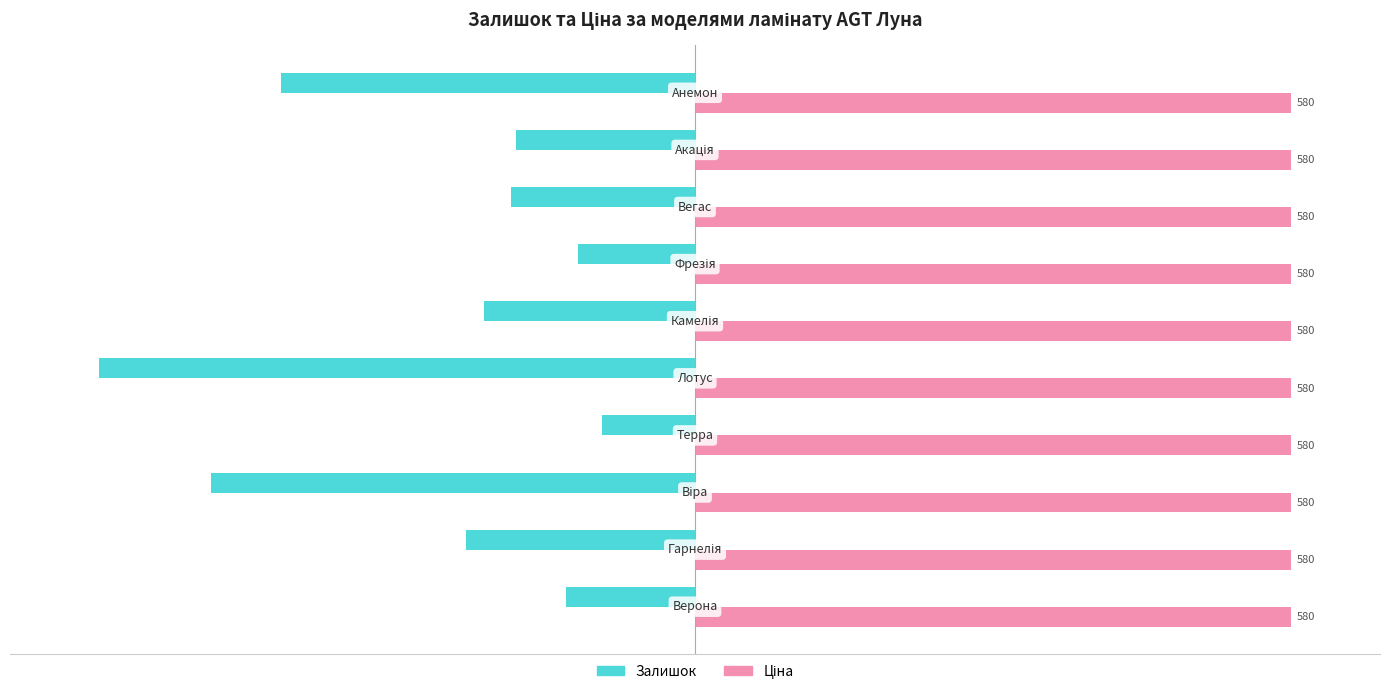

Which series has the largest range (max minus min)?

Залишок